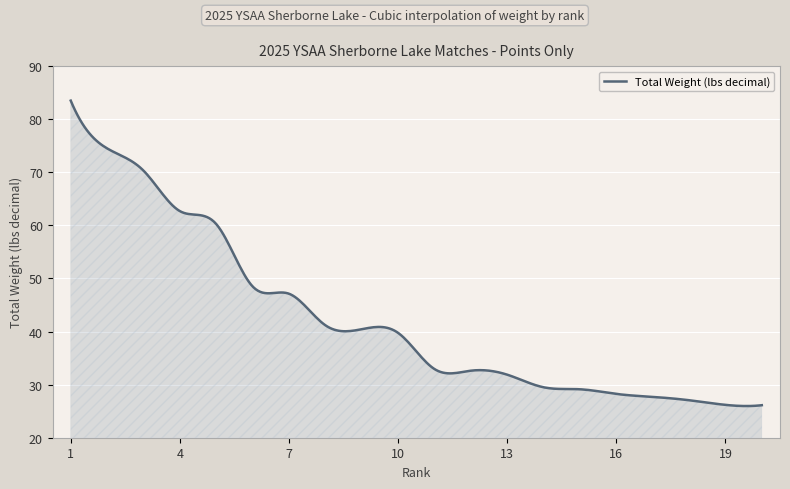

What is the maximum value shown in the chart?

83.5